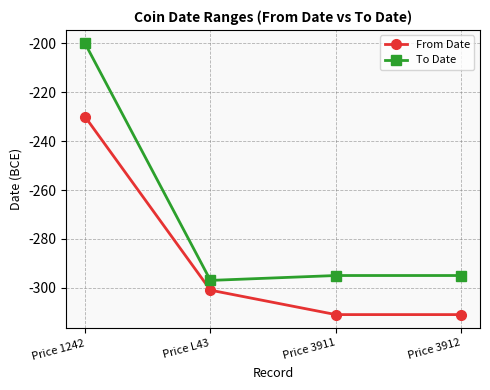

List the series in order of their peak value, lowest first.

From Date, To Date